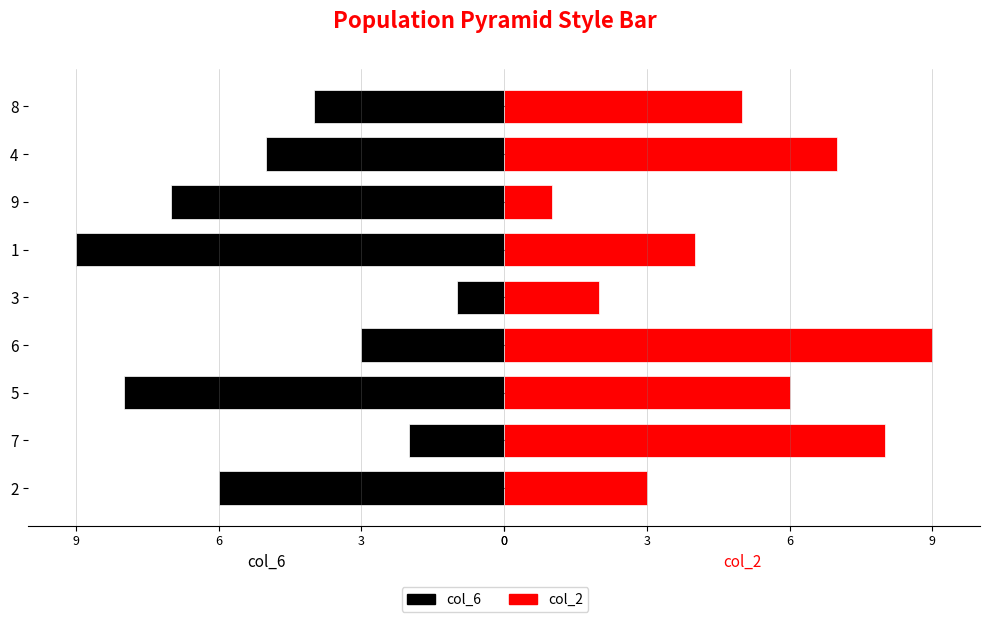

How many data points in col_2 are above 5?

4